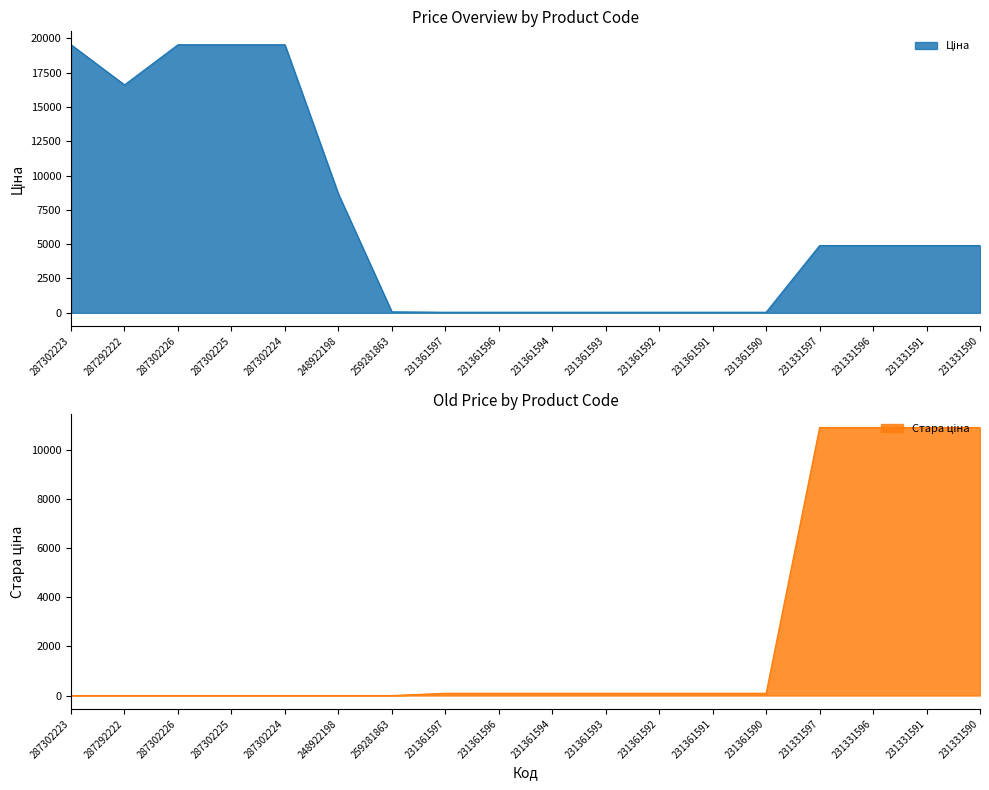

What is the sum of all Ціна values?

123432.6